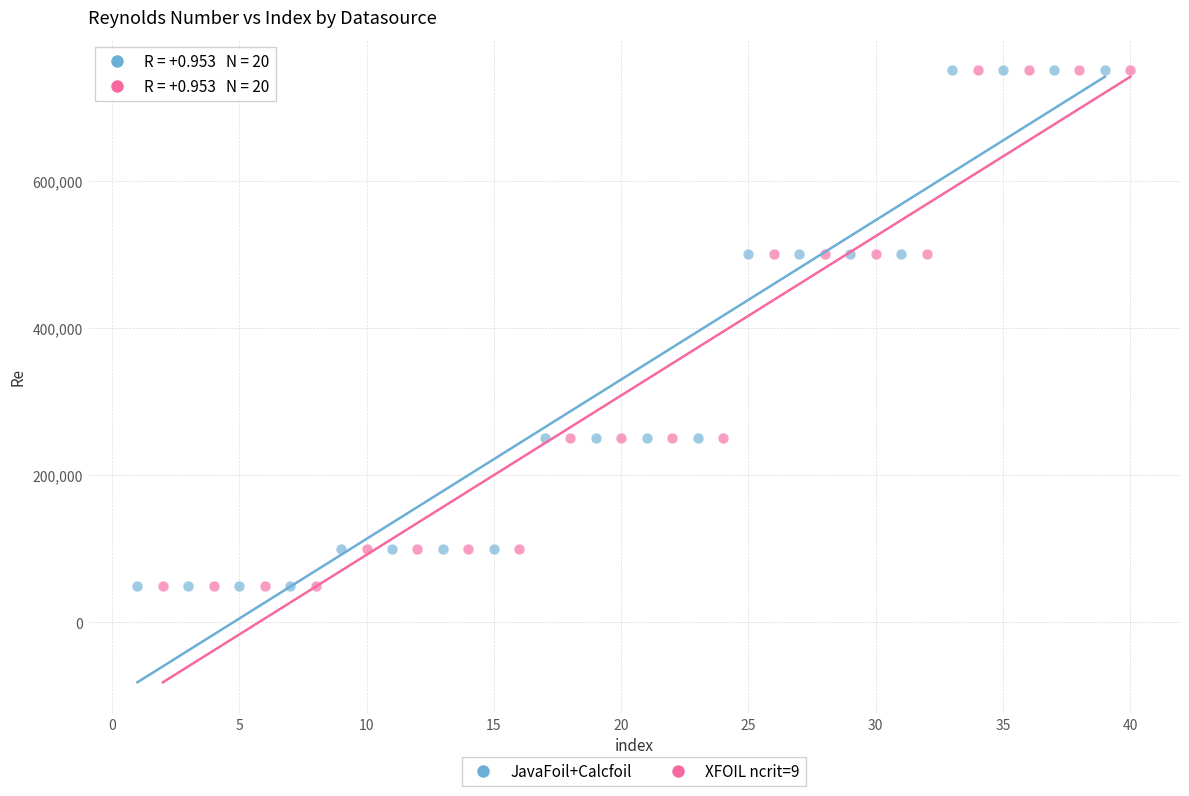

What are all the series names shown in the legend?

JavaFoil+Calcfoil, XFOIL ncrit=9